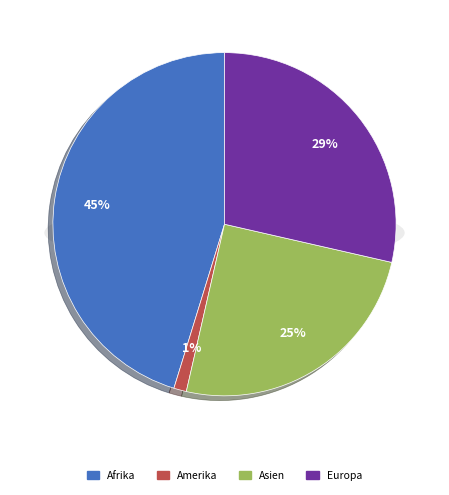

To the nearest percent, what portion does Europa represent?

29%